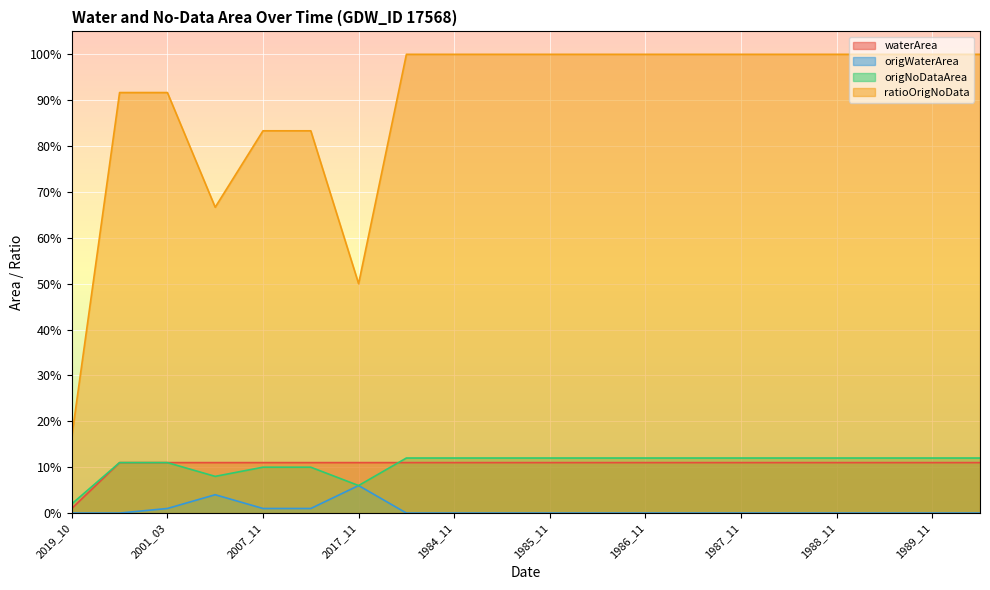

Count the origNoDataArea values in the range 0 to 1.

20